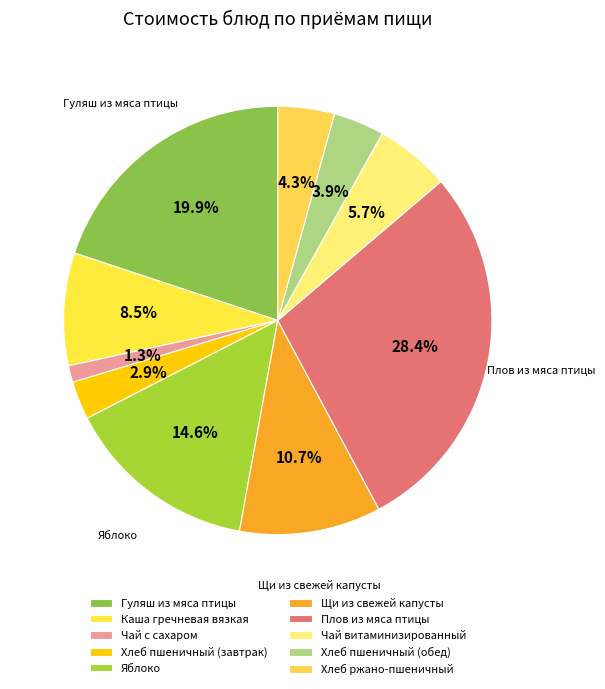

Rank the categories by value from lowest to highest.

Чай с сахаром, Хлеб пшеничный (завтрак), Хлеб пшеничный (обед), Хлеб ржано-пшеничный, Чай витаминизированный, Каша гречневая вязкая, Щи из свежей капусты, Яблоко, Гуляш из мяса птицы, Плов из мяса птицы